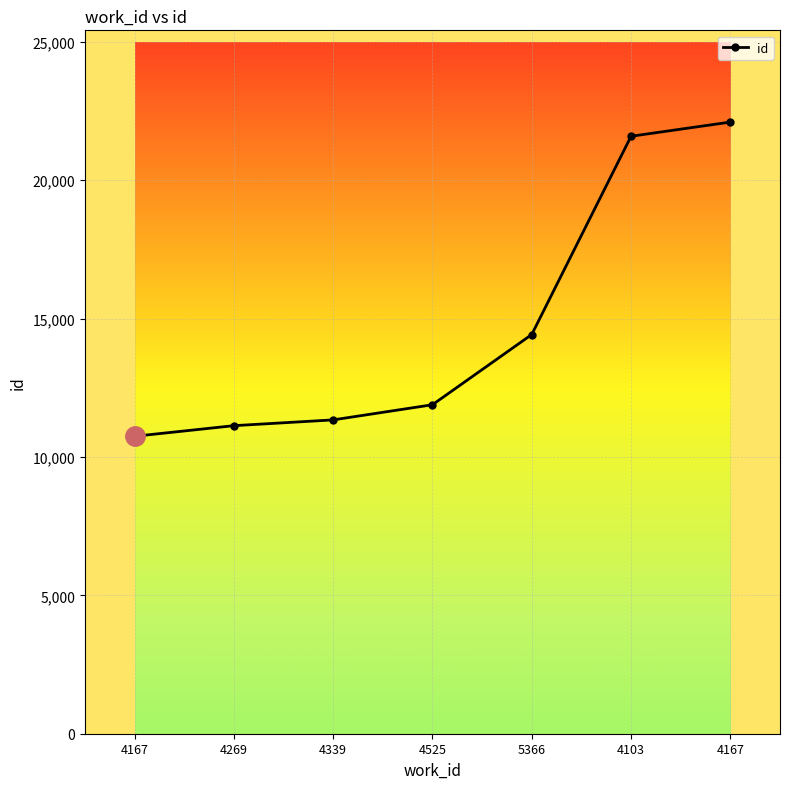

The chart shows a value of 14425 at 5366. True or false?

True